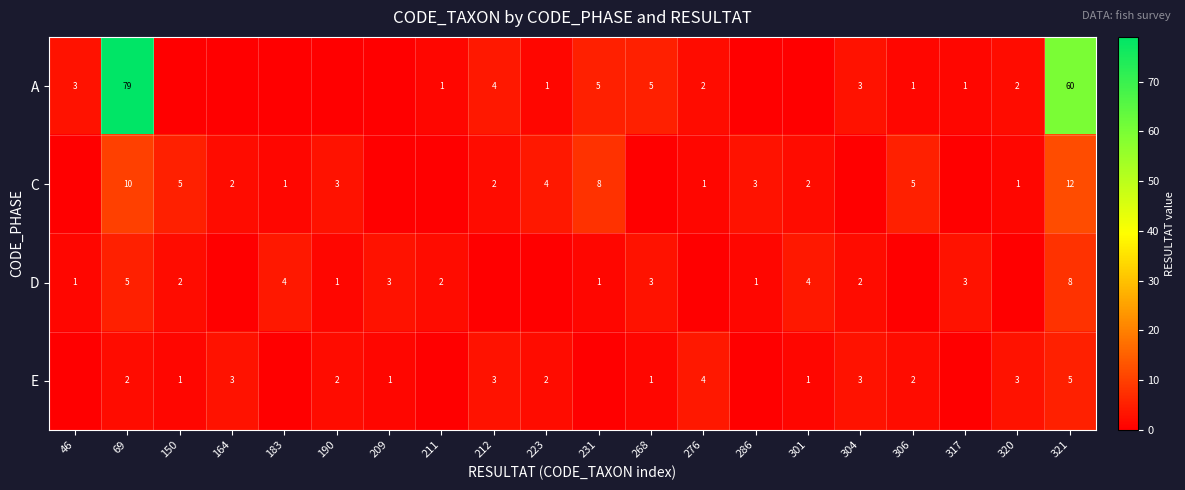

The D series shows 1 at 231. True or false?

True